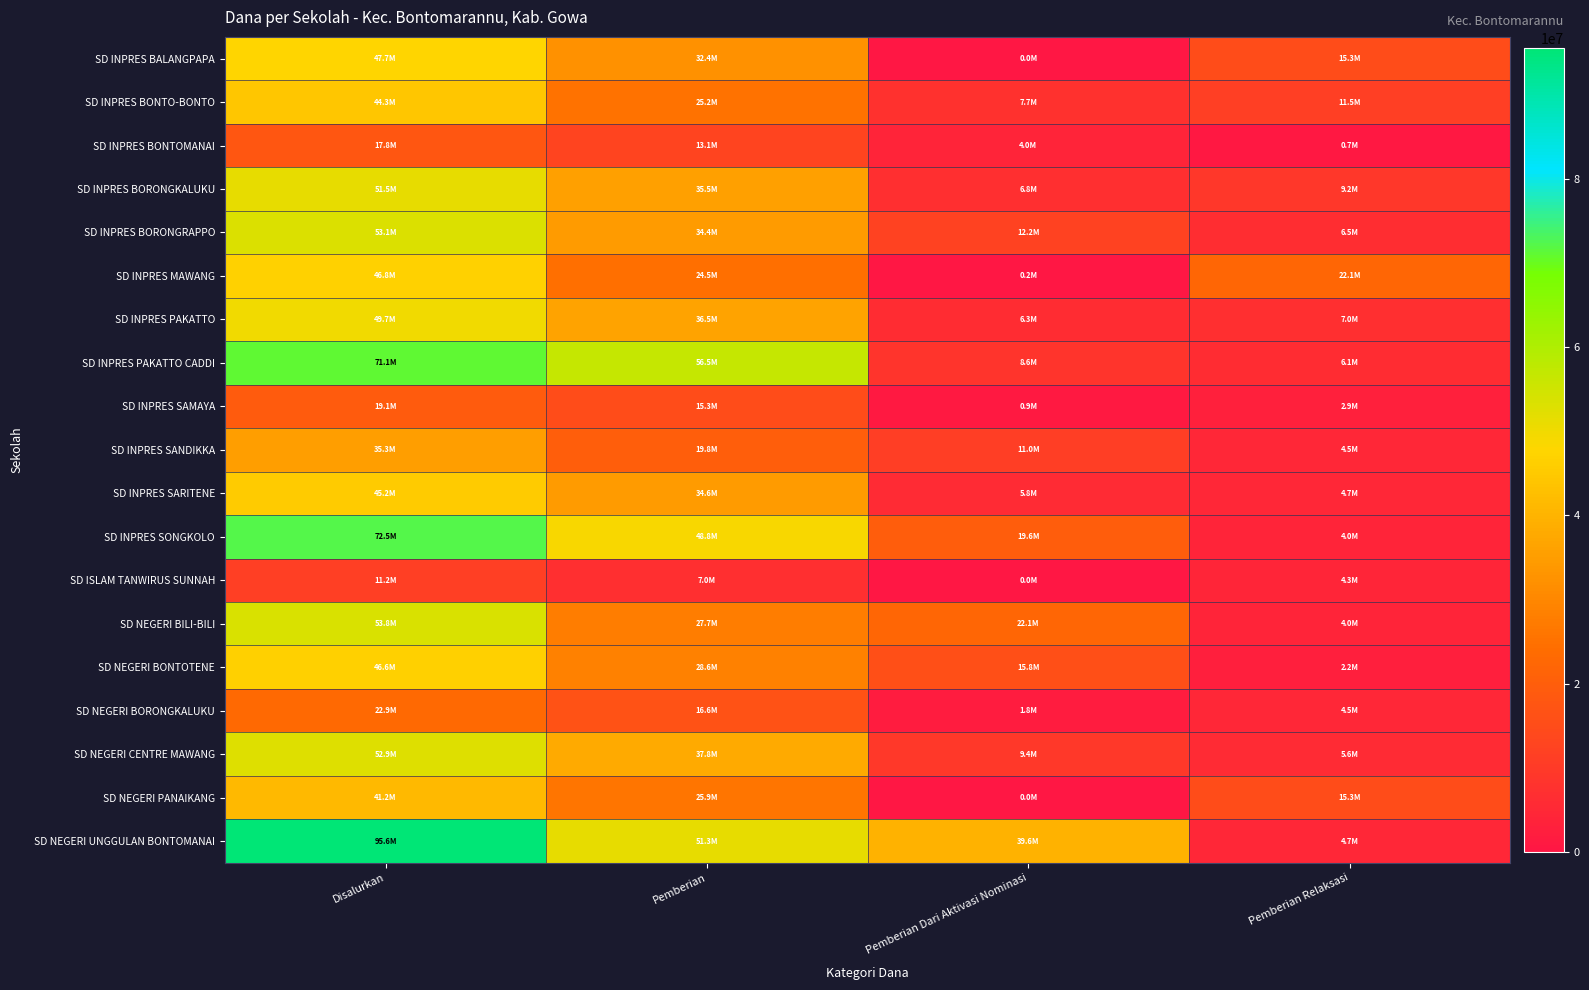

Which category has the lowest value across all series?

Pemberian Dari Aktivasi Nominasi